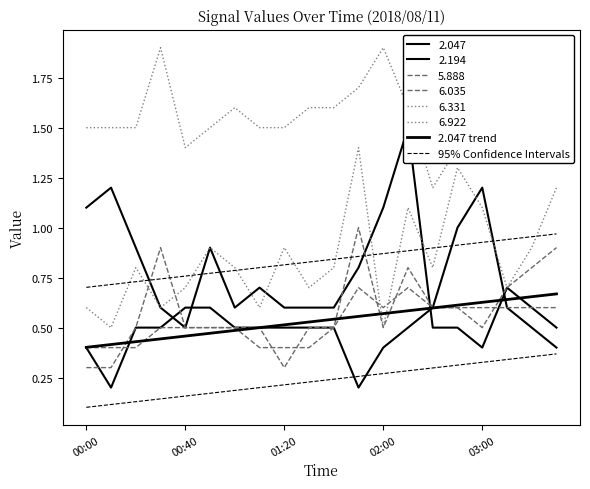

At how many categories does at least one series exceed 0?

20